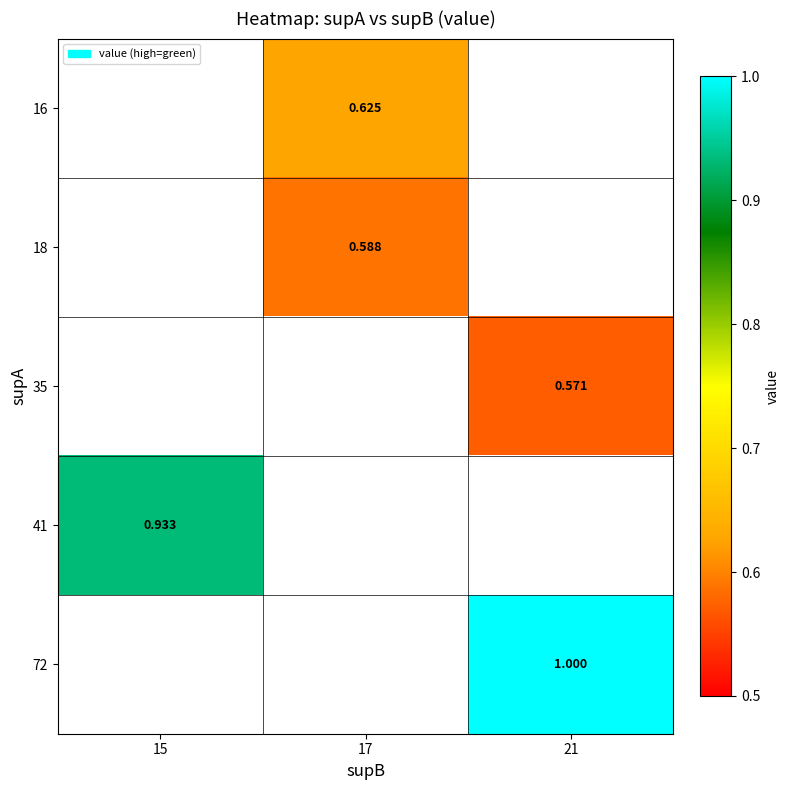

How many categories are shown in the chart?

3